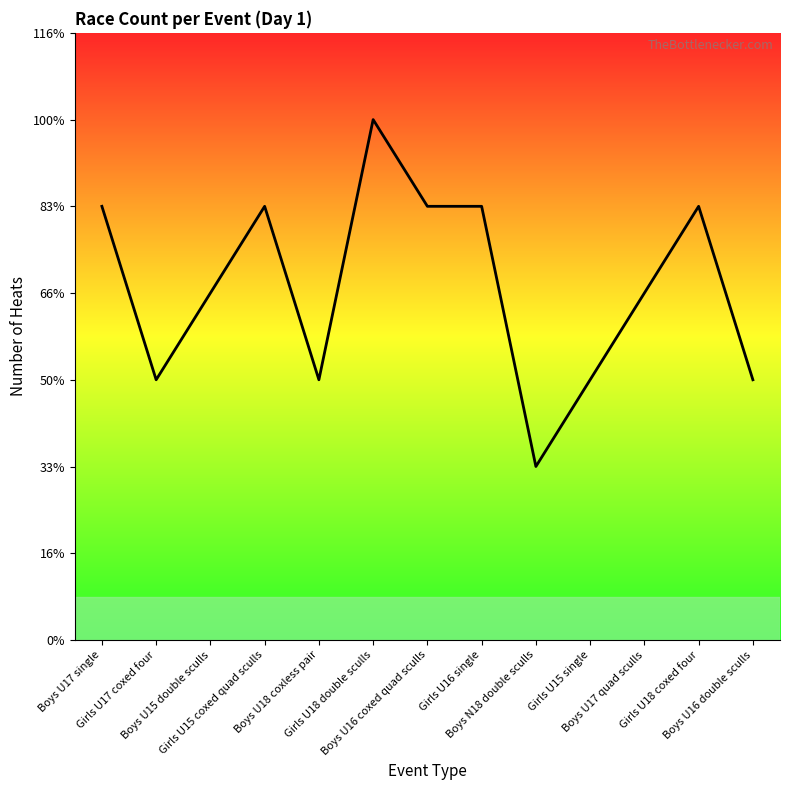

Where is the first local maximum?

Girls U15 coxed quad sculls